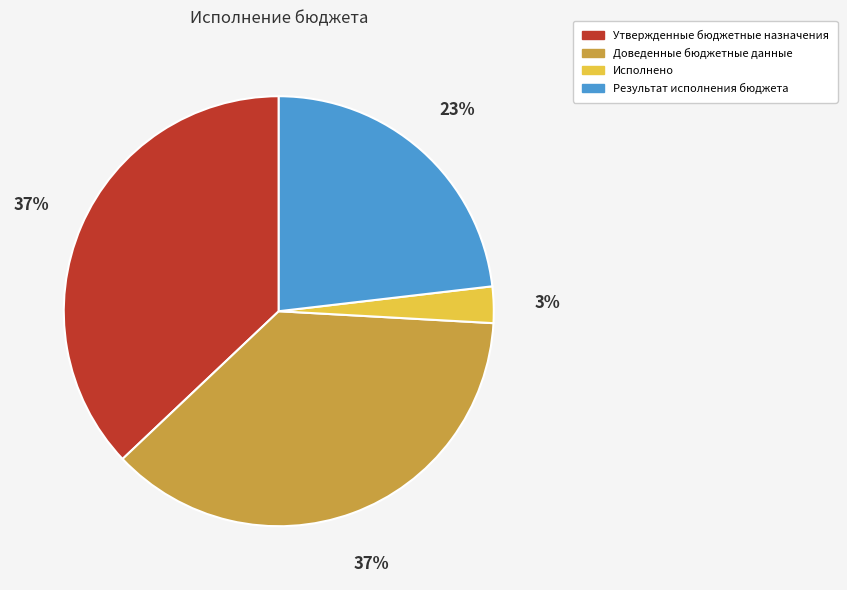

Which slice is the smallest?

Исполнено